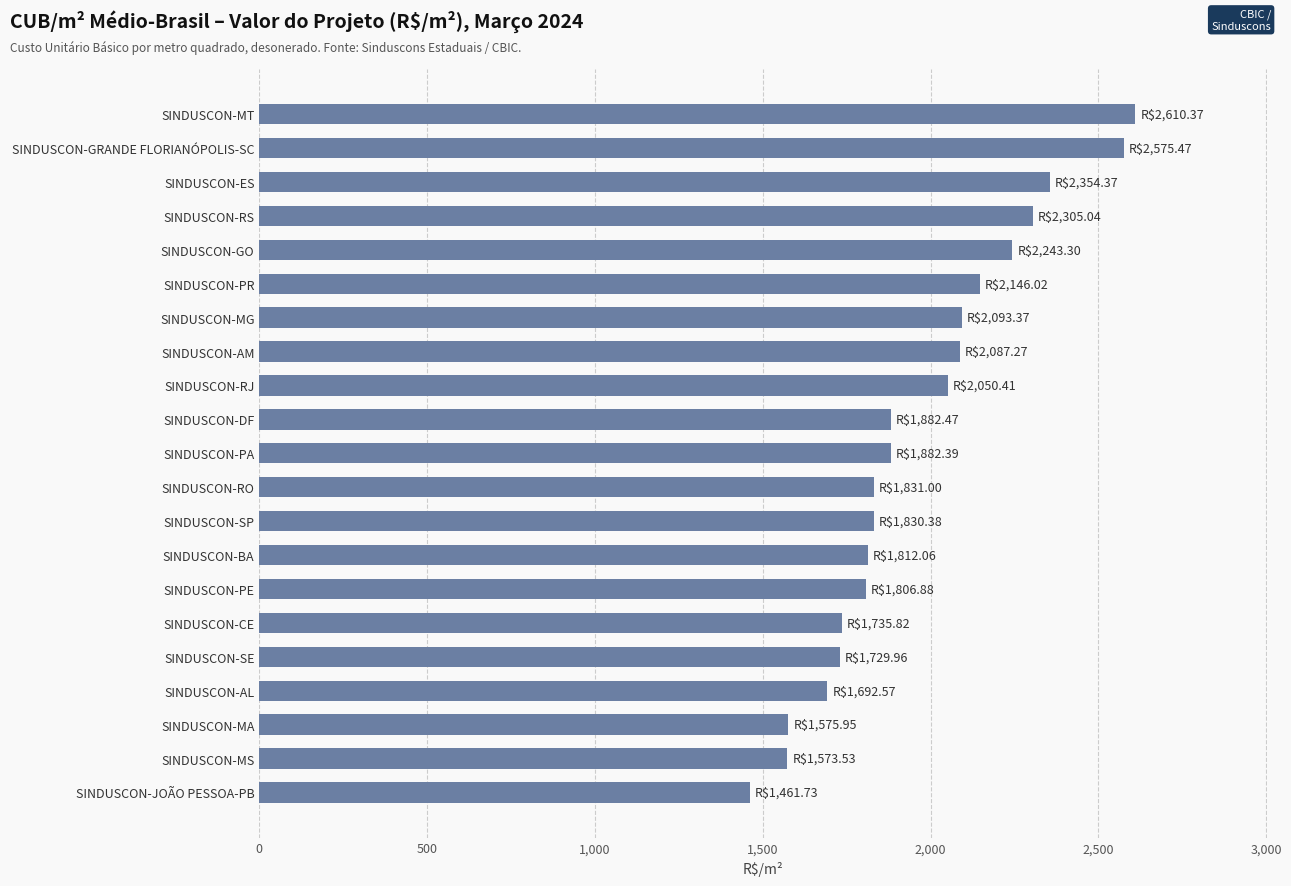

Is it true that the value at SINDUSCON-ES is 2354.4?

True